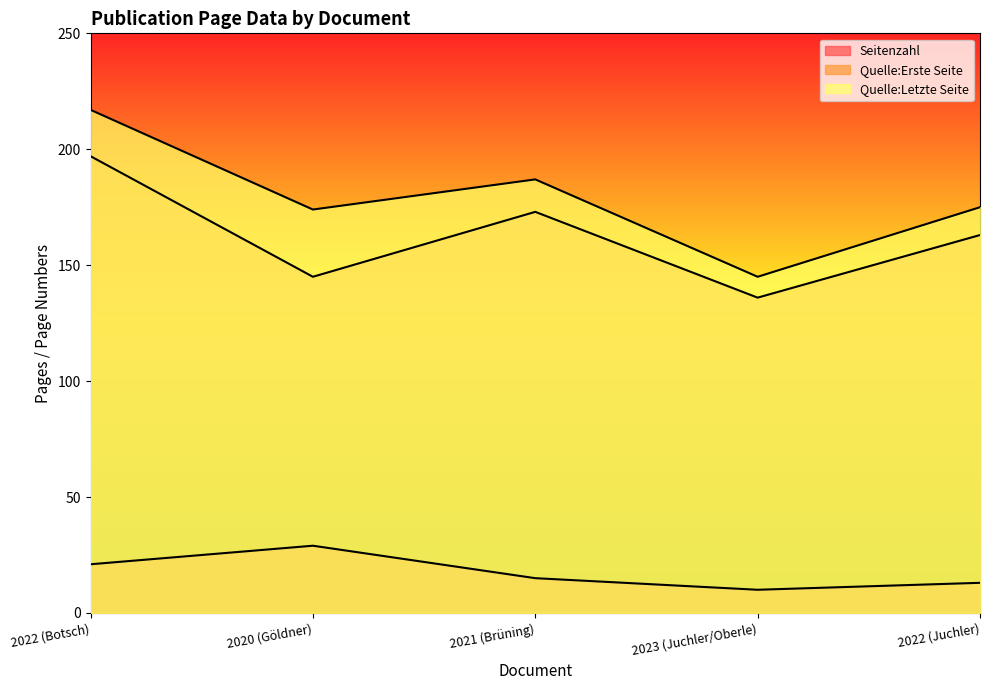

Which label corresponds to the largest value in the chart?

2022 (Botsch)